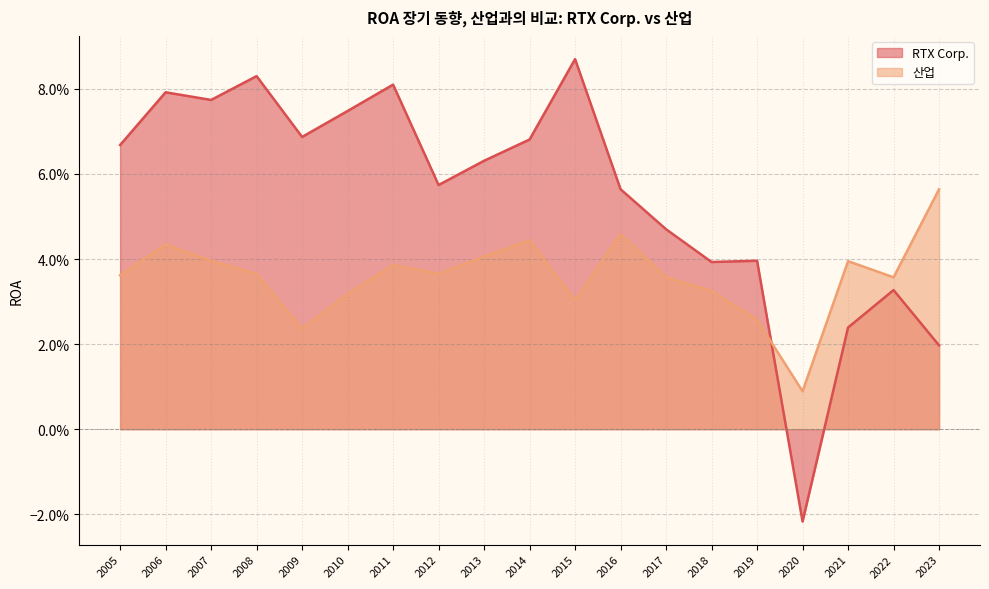

How many intersections are there between 산업 and RTX Corp.?

1